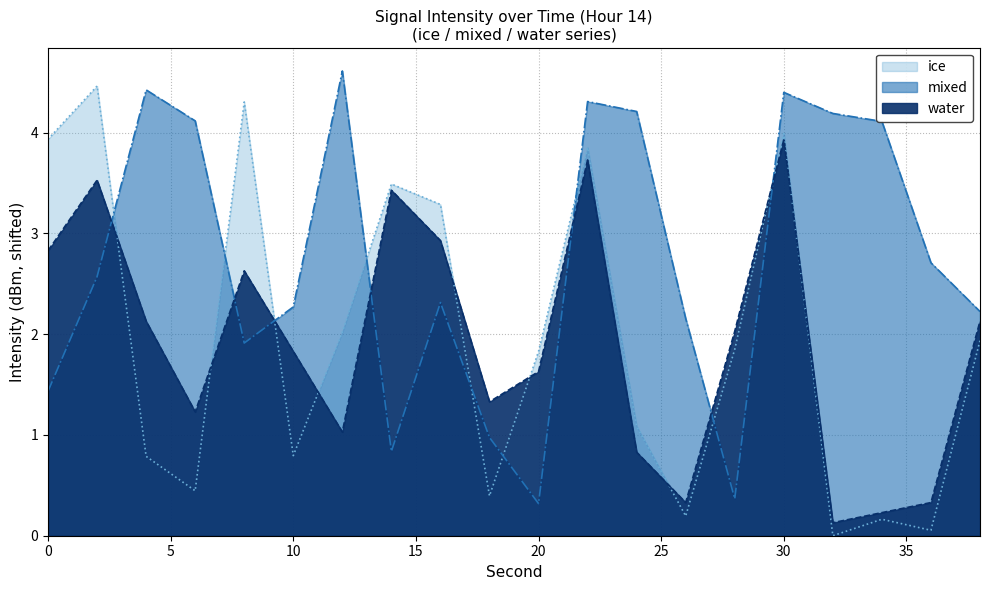

Between which two adjacent categories do ice and mixed first intersect?

2 and 4